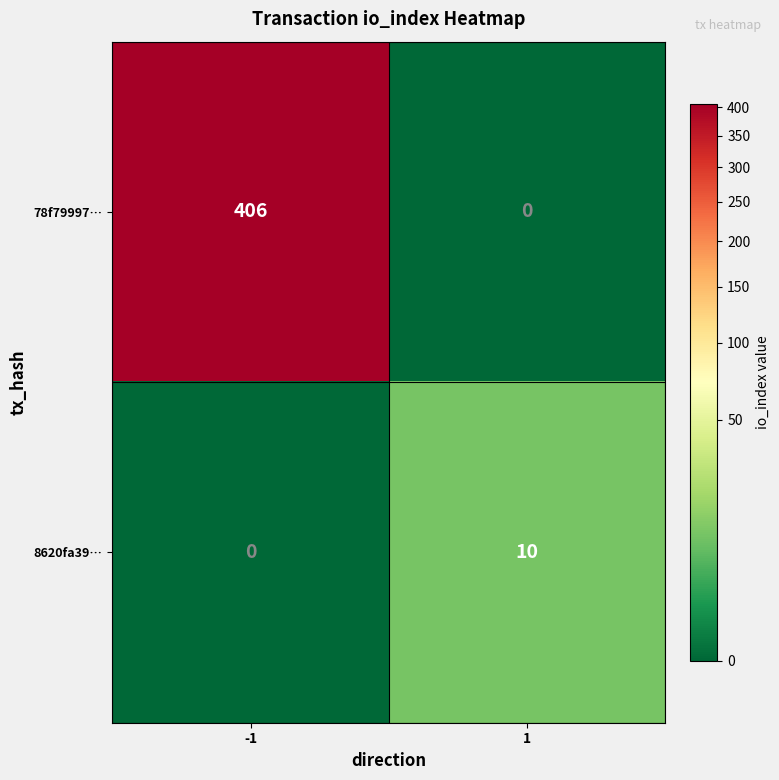

What is the difference between the maximum and minimum values in the 8620fa39… series?

10